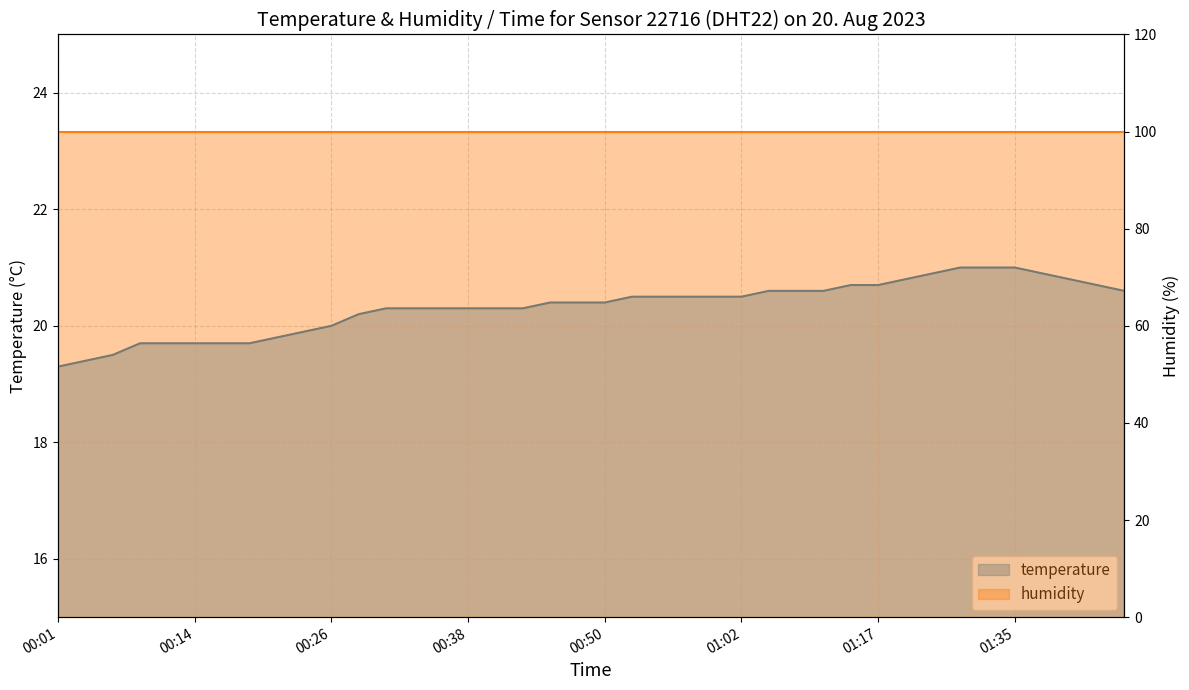

Which category has the highest value across all series?

01:30